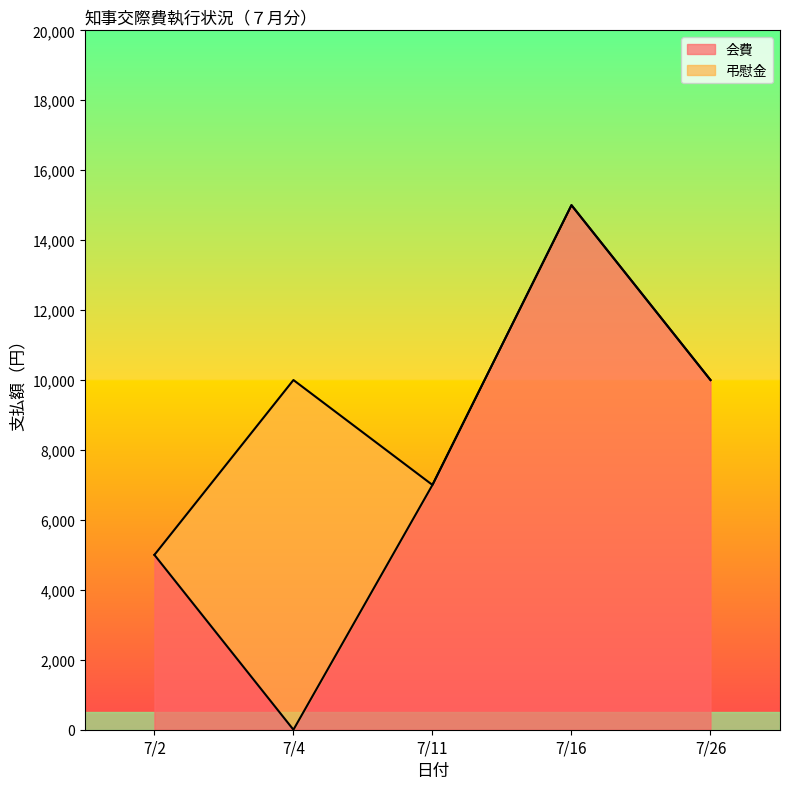

What is the difference between the second highest and second lowest values?

5000